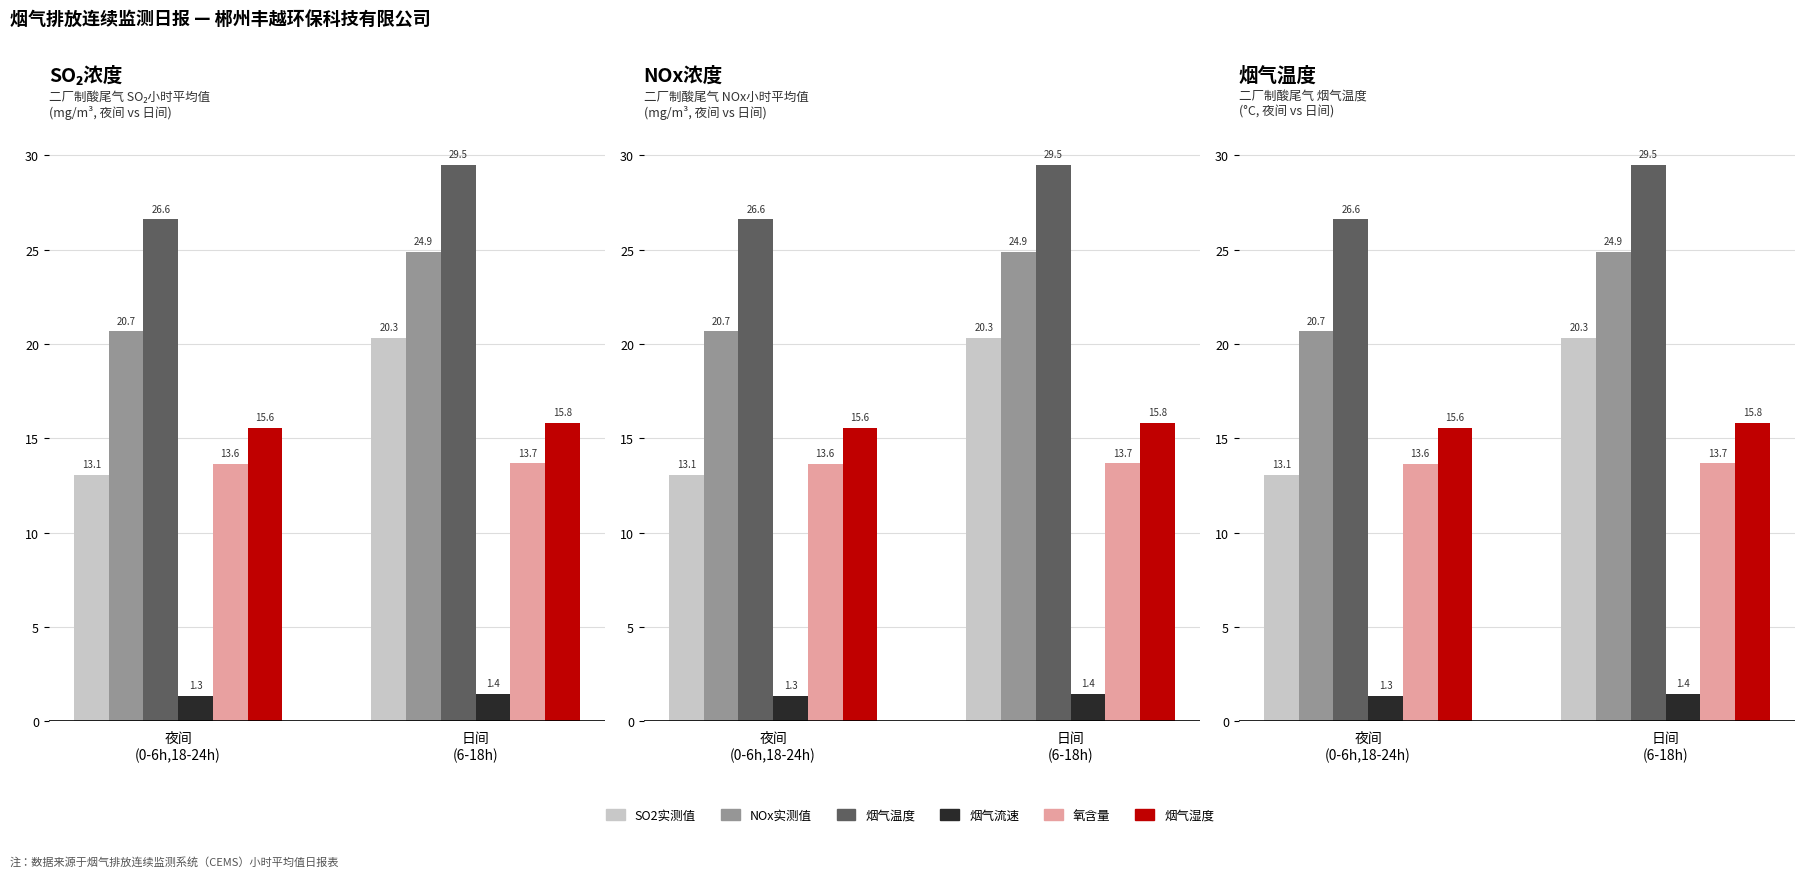

The value of SO2实测值 at 夜间
(0-6h,18-24h) is 13.1. True or false?

True